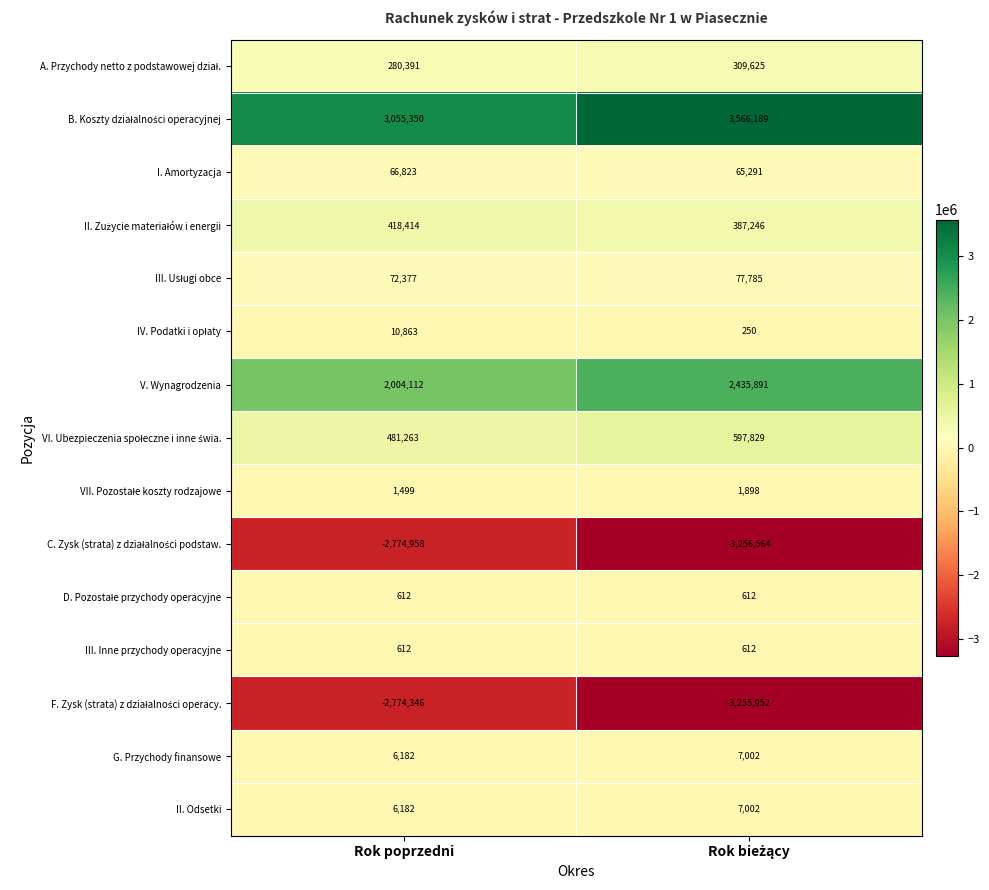

What is the total value across all series at Rok poprzedni?

855376